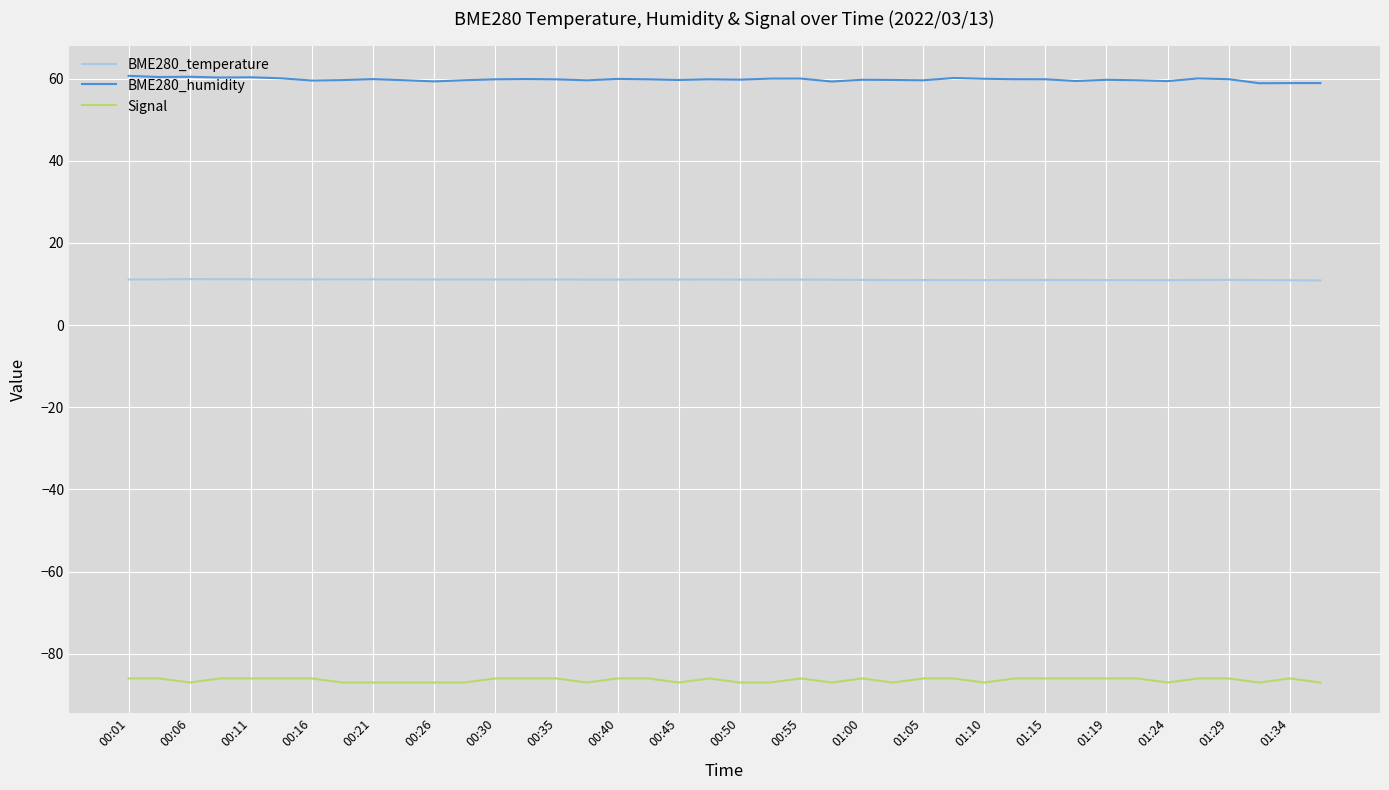

True or false: BME280_humidity and BME280_temperature intersect in this chart.

False